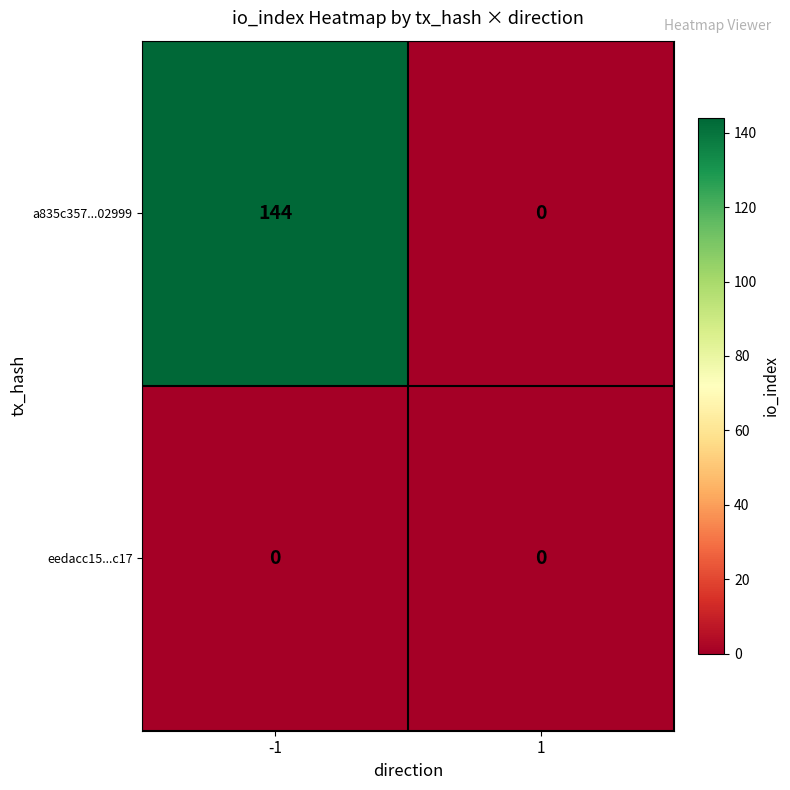

At which category is the sum across all series the highest?

-1